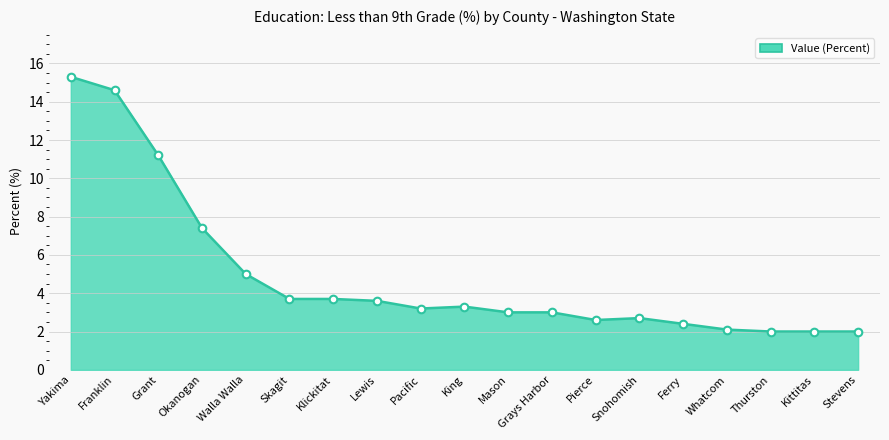

Approximately how many times larger is the value at Pierce compared to Pacific?

0.8